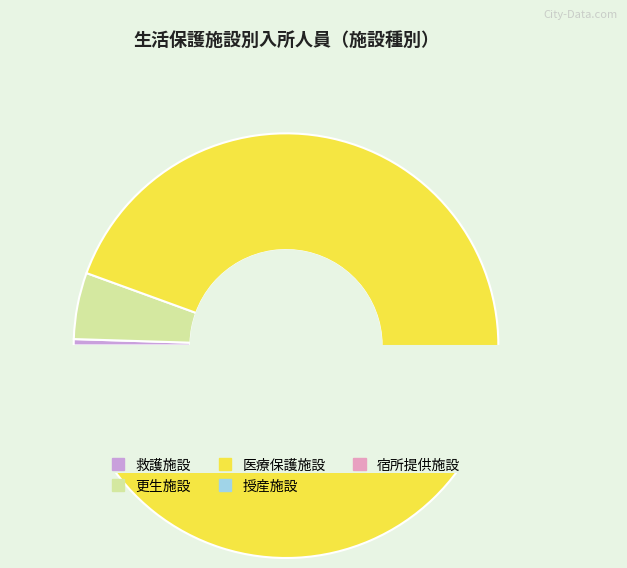

Between 更生施設 and 授産施設, which is larger?

更生施設